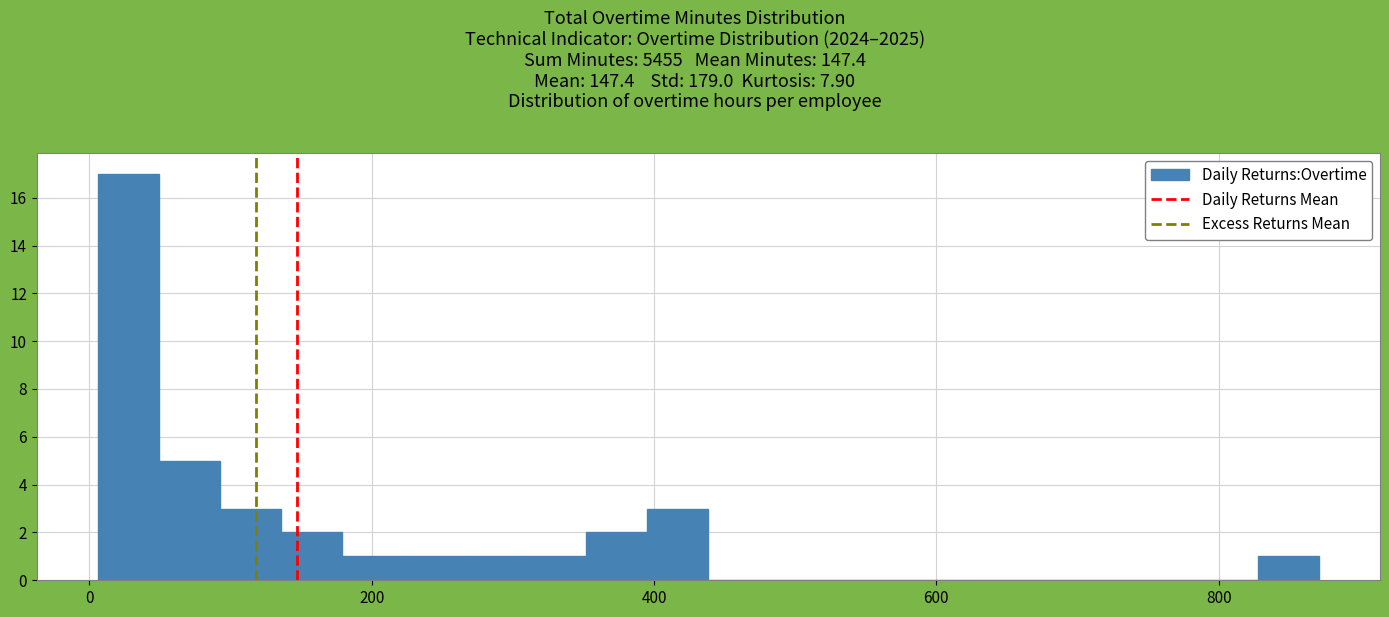

Around what value on the x-axis is the tallest bar? Give the approximate position of its centre, as read against the axis.

20